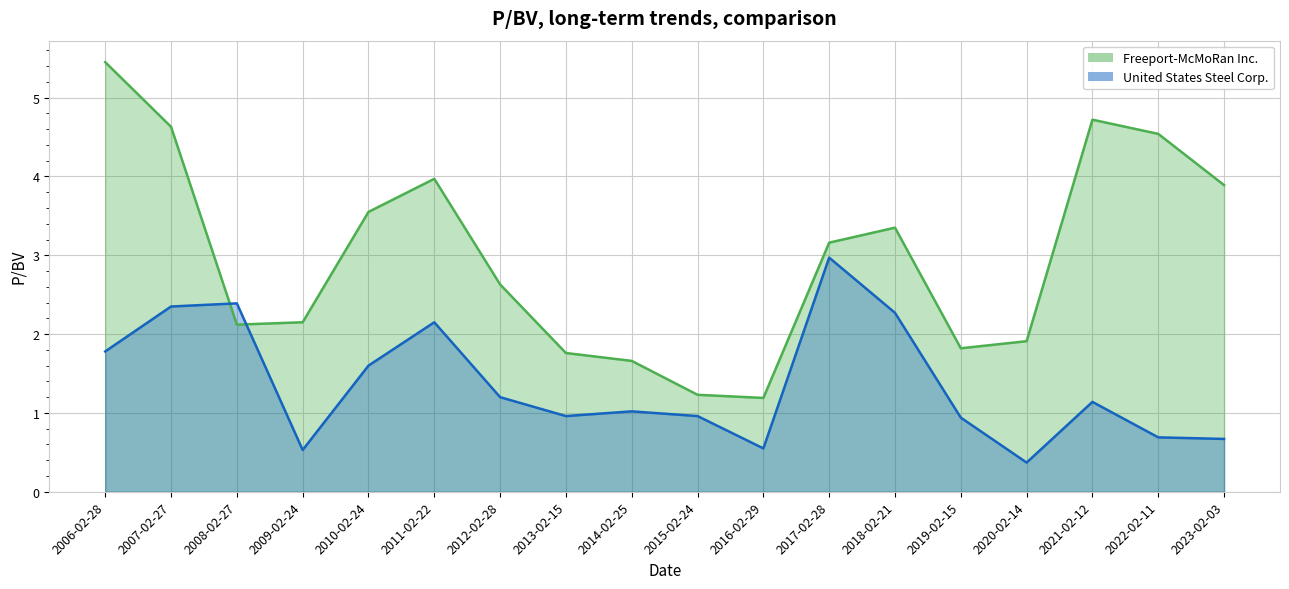

What is the highest value of the United States Steel Corp. series?

3.0